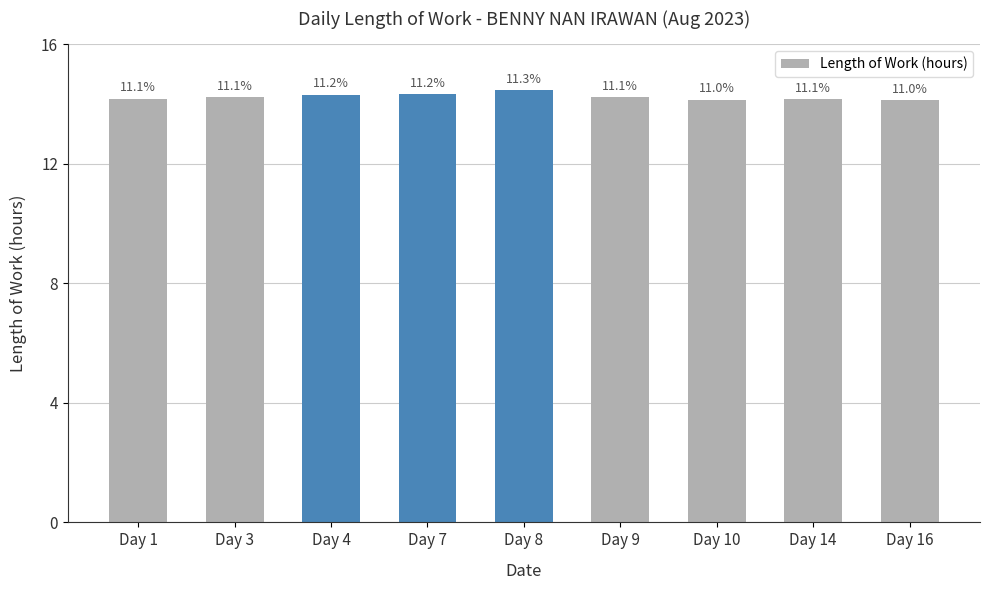

How many bars are there in total?

9